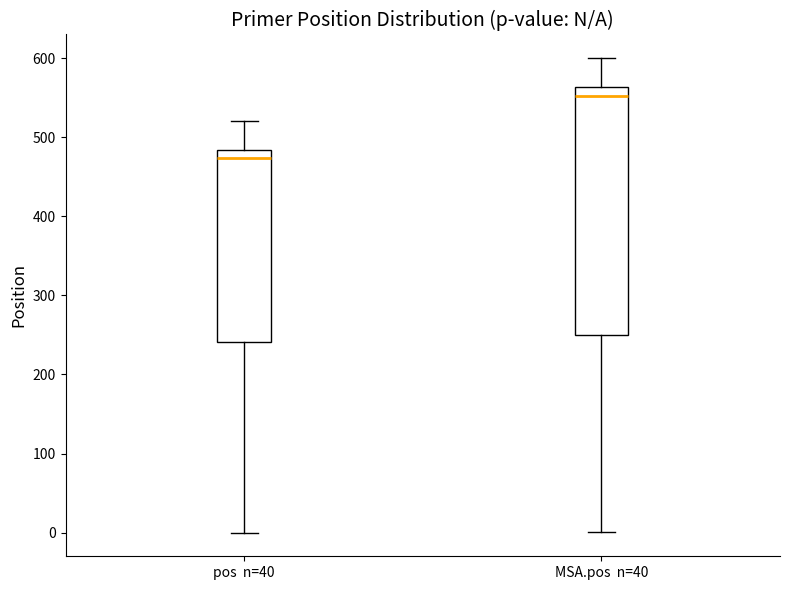

Reading left to right, read every box against the y-axis: the position of its median line, the range the box covers, and the ends of its whiskers. The values are not printed on the chart, so give them approximately, as read against the axis.

pos n=40: median 470, box 240 to 480, whiskers 0 to 520
MSA.pos n=40: median 550, box 250 to 560, whiskers 0 to 600